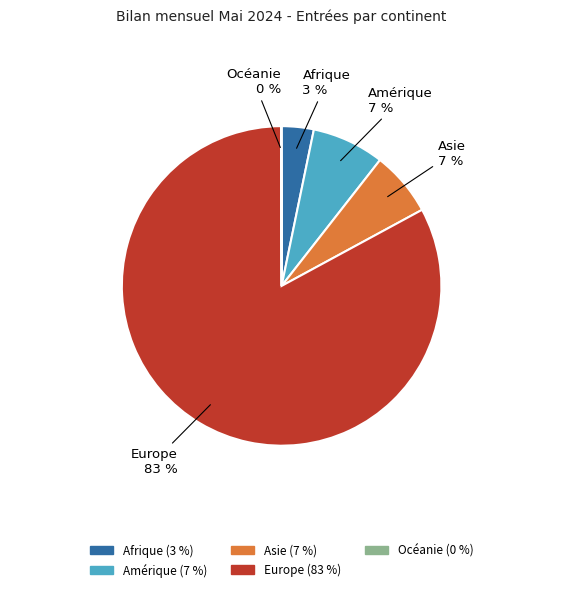

Is the sum of Europe and Amérique greater than half?

Yes